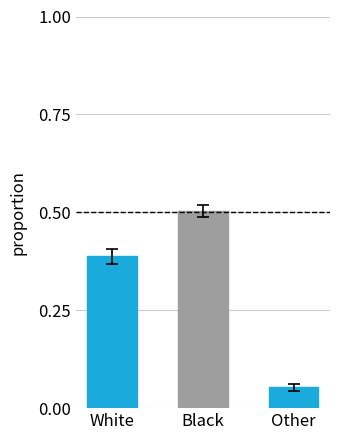

The value at Black is 0.5. True or false?

True